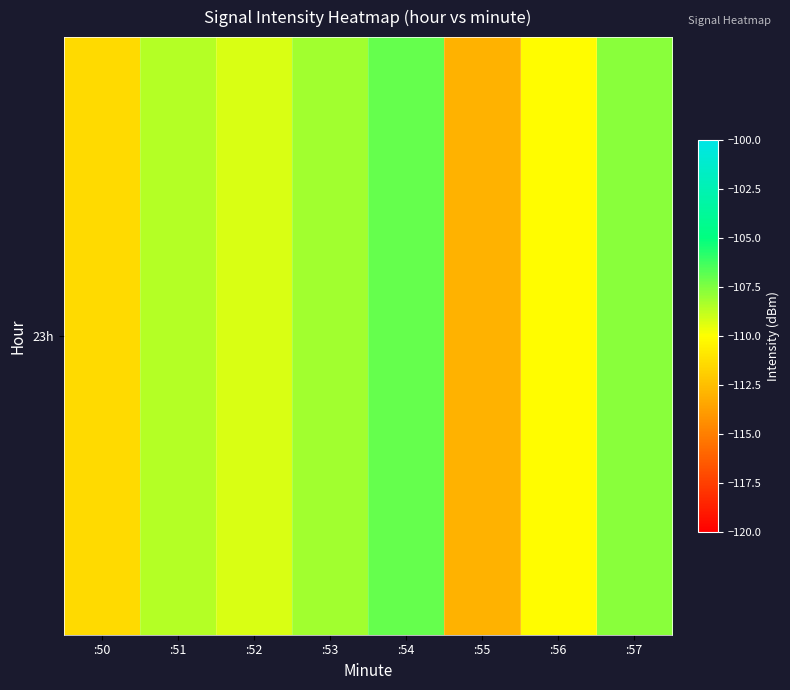

How many data points are less than -108?

6